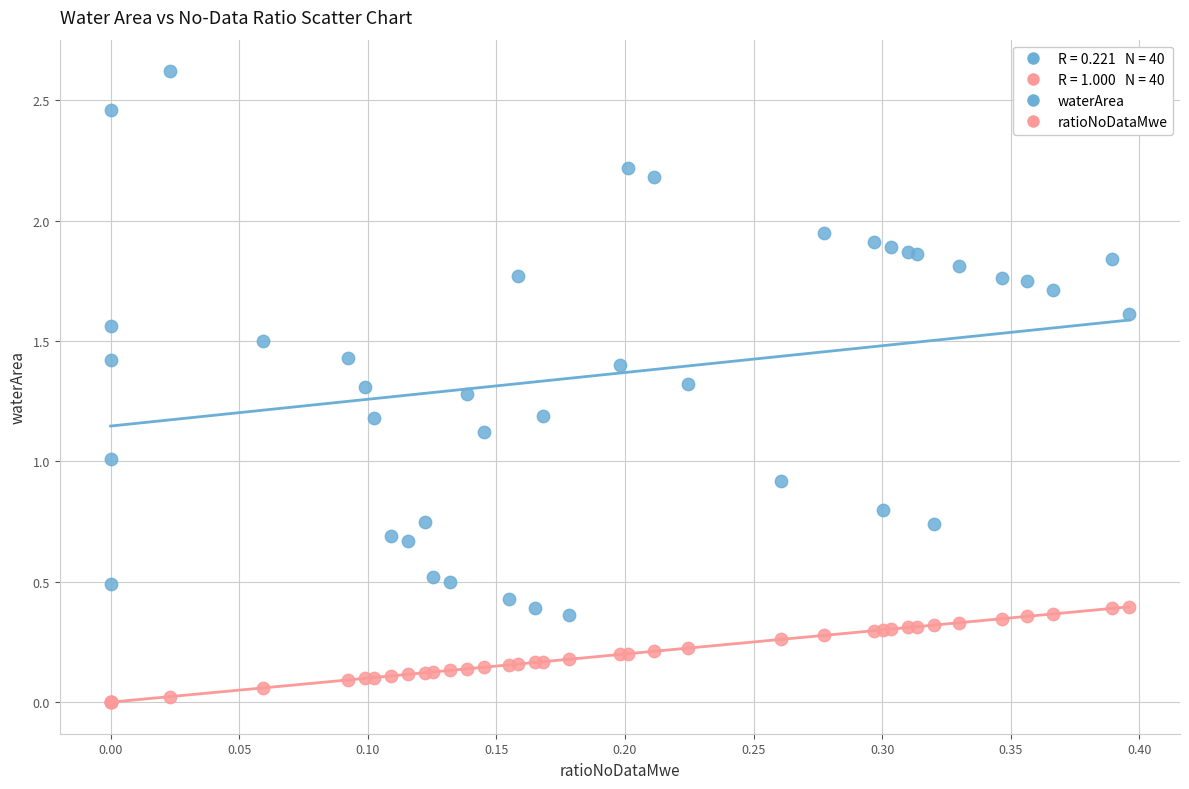

Which series reaches the minimum Y coordinate?

ratioNoDataMwe